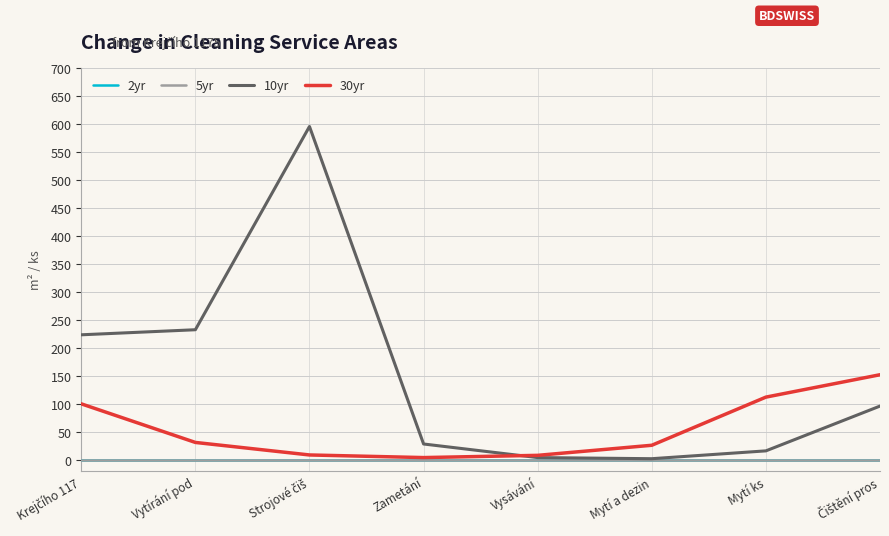

Is this an area chart (filled region under the line)?

No